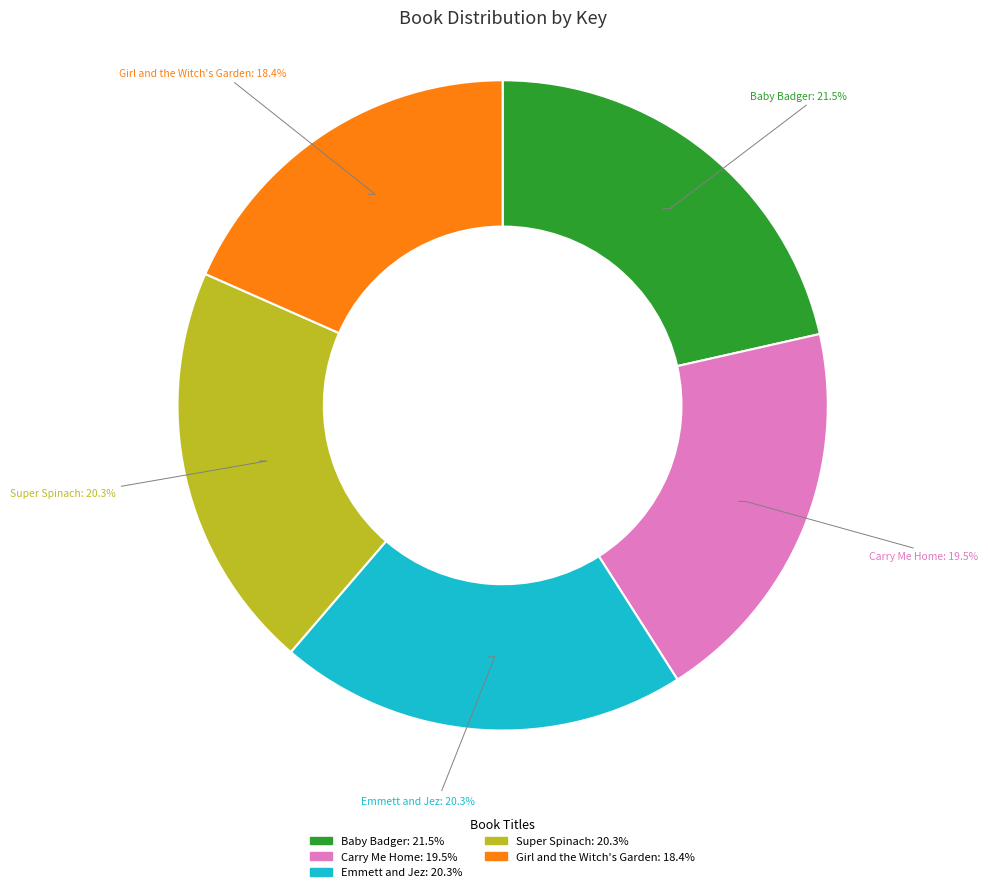

To the nearest percent, what is the difference between the largest and smallest slice percentages?

3%